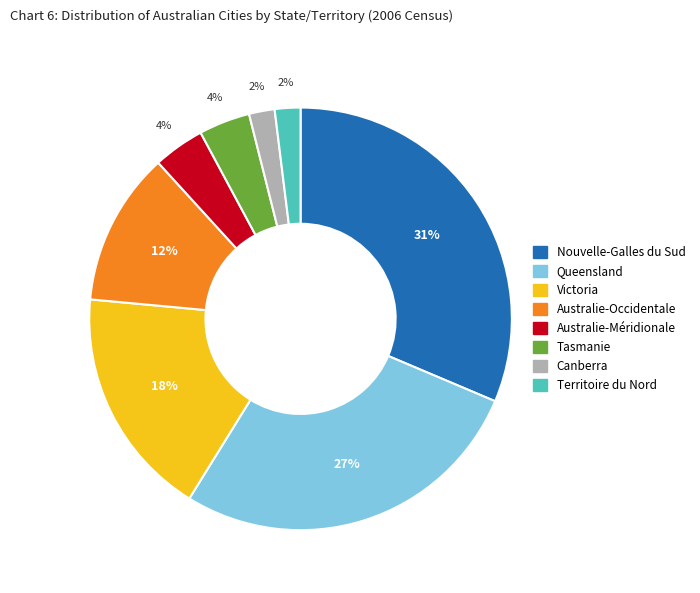

Does Victoria account for over 50% of the chart?

No